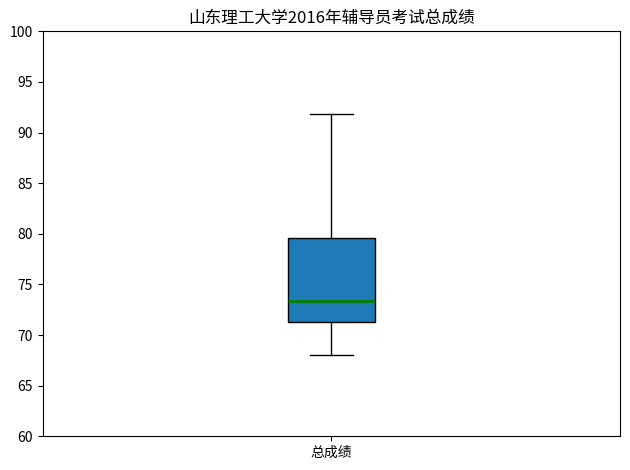

Where is the upper edge of the box for 总成绩 on the y-axis? The values are not printed on the chart, so give them approximately, as read against the axis.

79.5